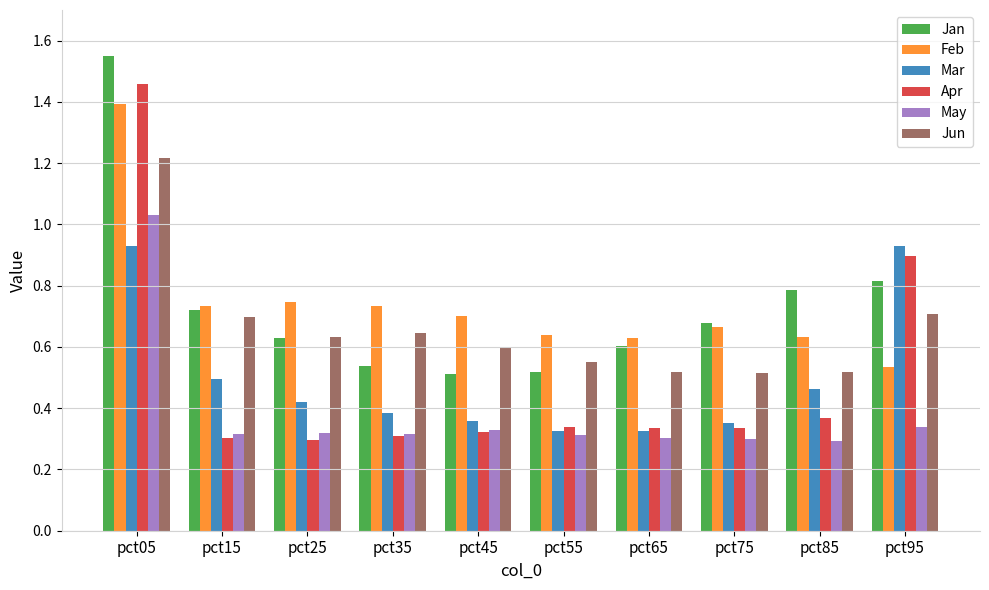

Which series has the largest range (max minus min)?

Apr